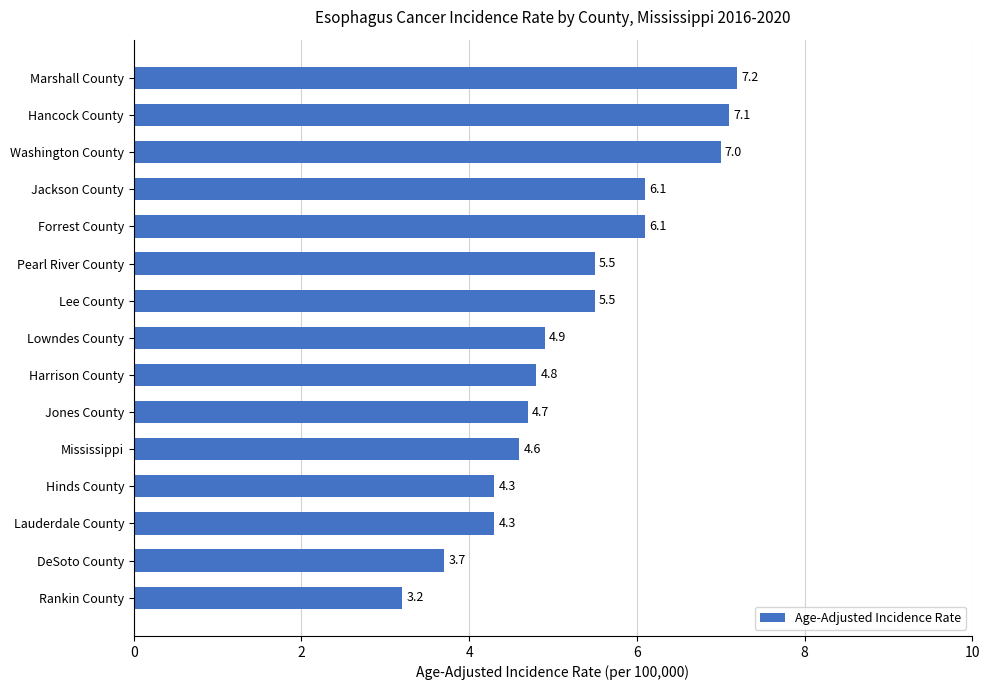

What is the sum of all values?

79.0